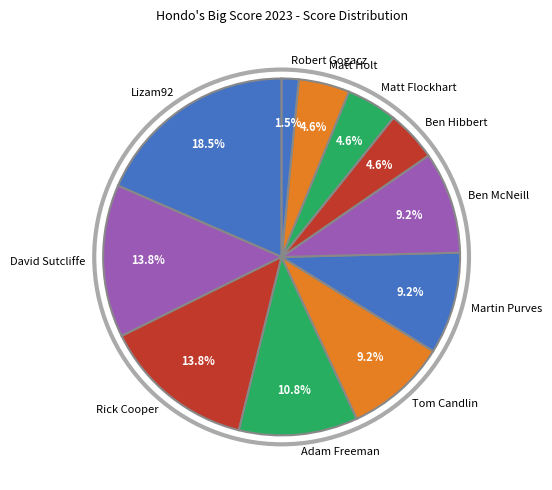

What percentage is NOT represented by David Sutcliffe?

86.2%